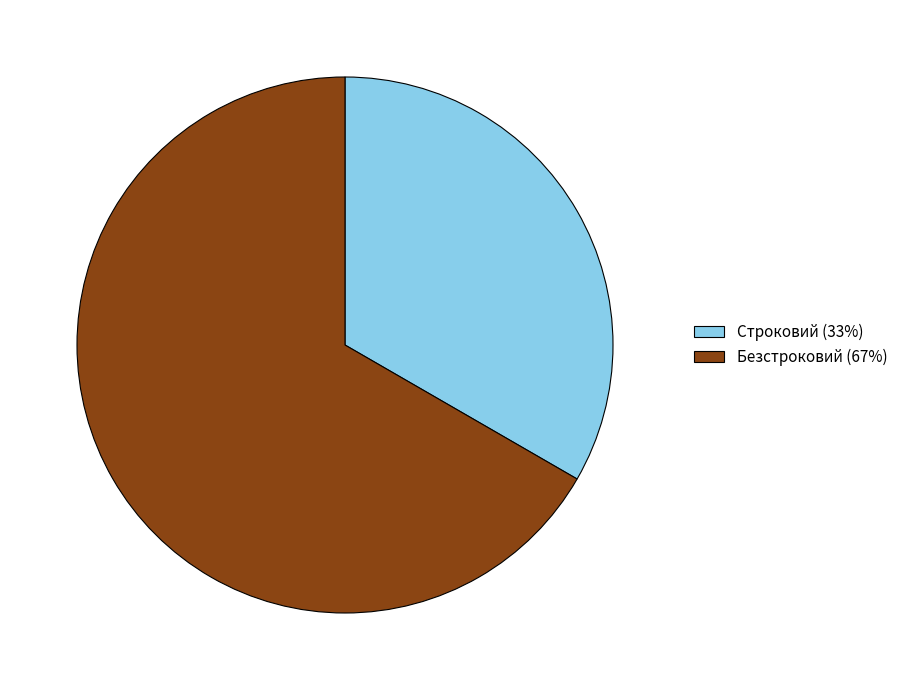

Combined, do Строковий (33%) and Безстроковий (67%) account for over 50%?

Yes